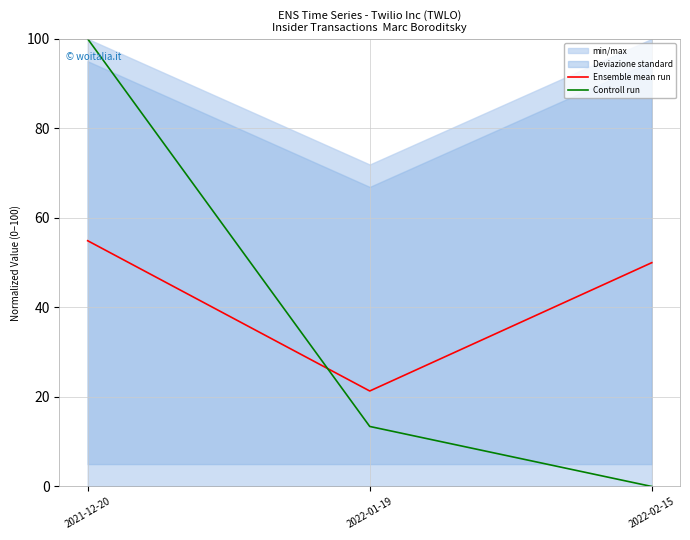

What is the maximum value for Controll run?

100.0